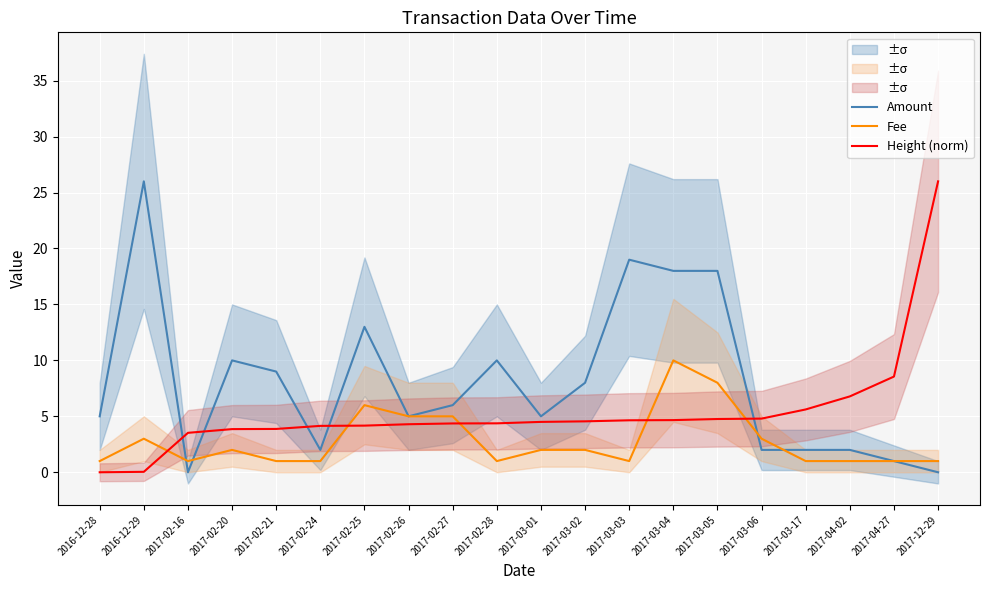

Reading right to left, extract all data points from this chart.

Amount: 0.0	1.0	2.0	2.0	2.0	18.0	18.0	19.0	8.0	5.0	10.0	6.0	5.0	13.0	2.0	9.0	10.0	0.0	26.0	5.0
Fee: 1.0	1.0	1.0	1.0	3.0	8.0	10.0	1.0	2.0	2.0	1.0	5.0	5.0	6.0	1.0	1.0	2.0	1.0	3.0	1.0
Height (norm): 26.0	8.6	6.8	5.6	4.8	4.8	4.7	4.6	4.6	4.5	4.4	4.4	4.3	4.2	4.1	3.9	3.9	3.5	0.0	0.0